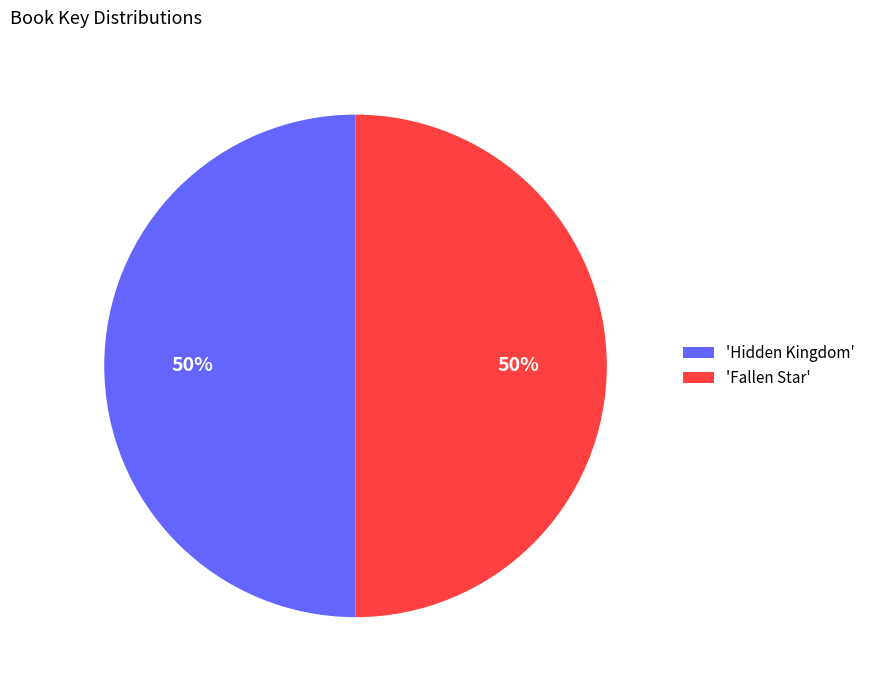

How many slices are in this pie chart?

2